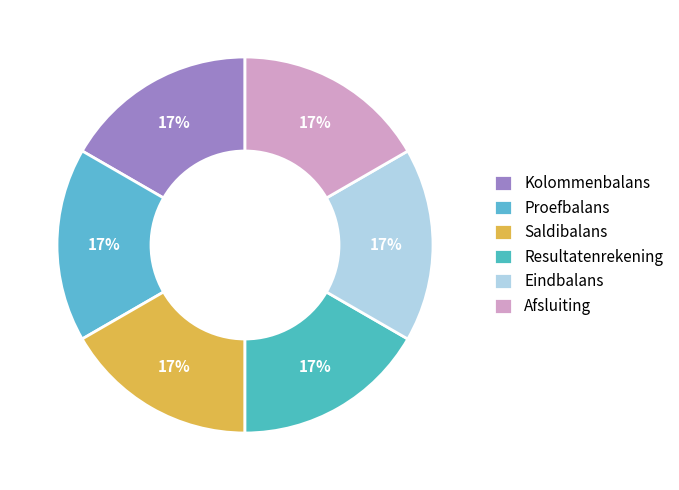

Do Eindbalans and Resultatenrekening together represent more than half of the pie?

No